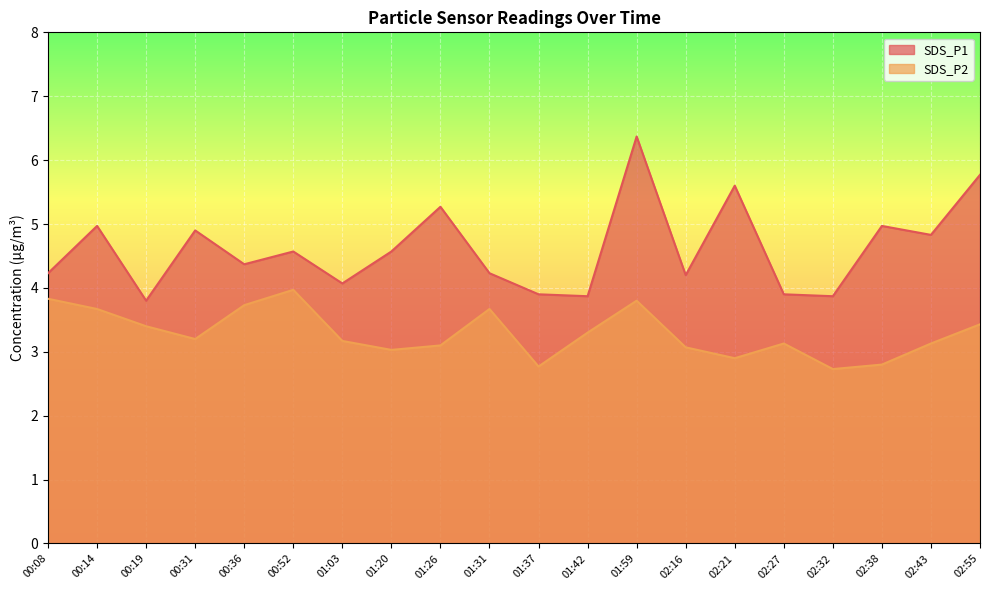

Which label corresponds to the smallest value in the chart?

02:32